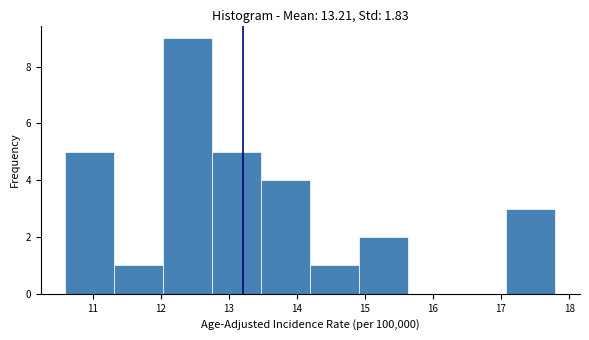

Over which range of the x-axis is the bar tallest?

12.04 to 12.76